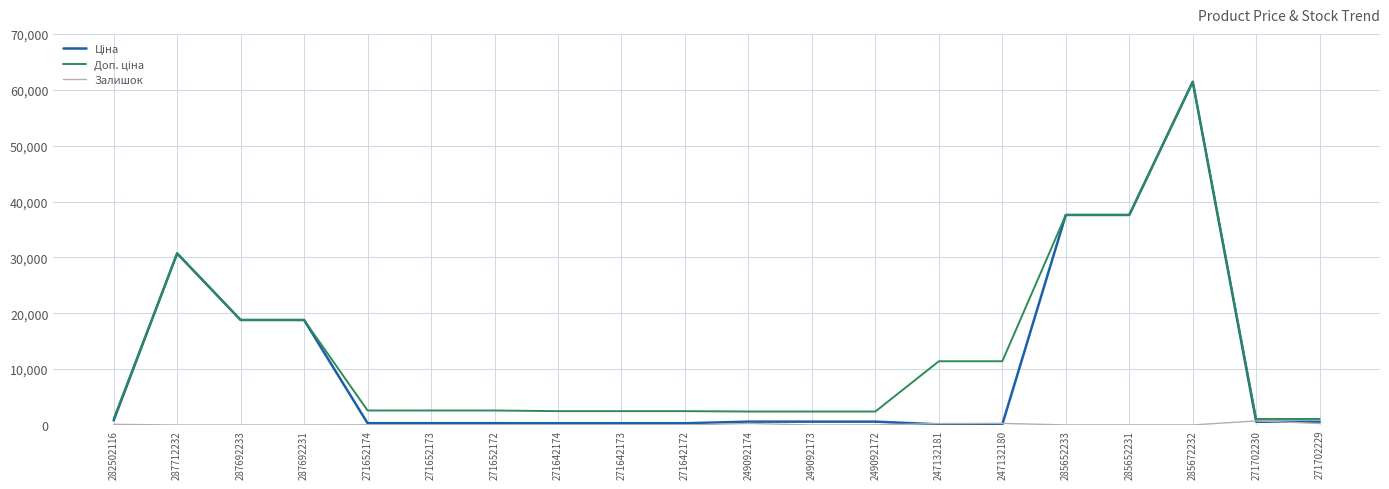

At how many categories does at least one series exceed 2030?

17